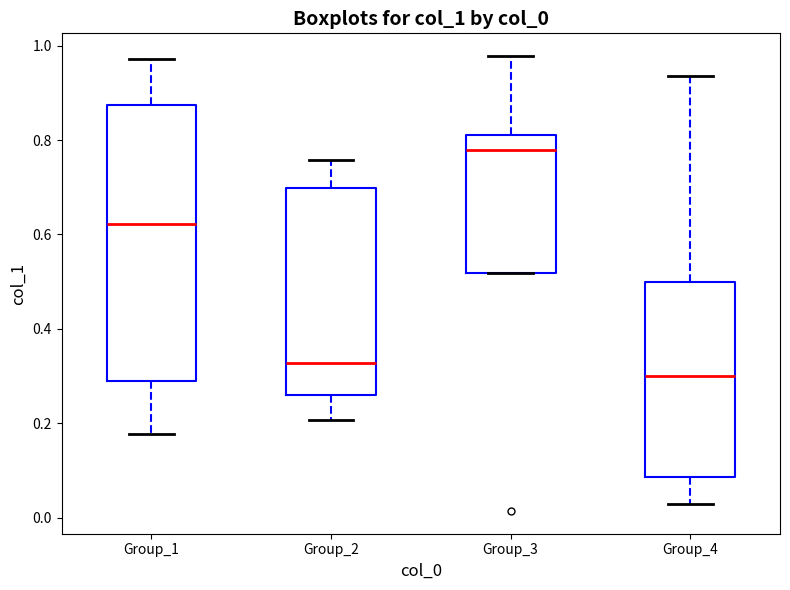

Which box's median line is the lowest?

Group_4